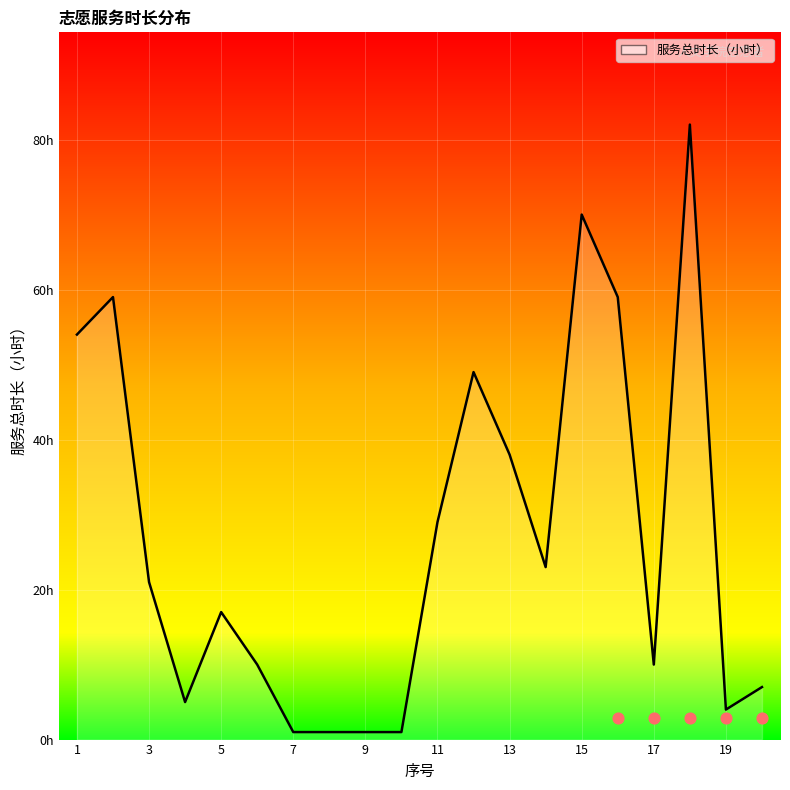

Which has a higher value, 5 or 16?

16